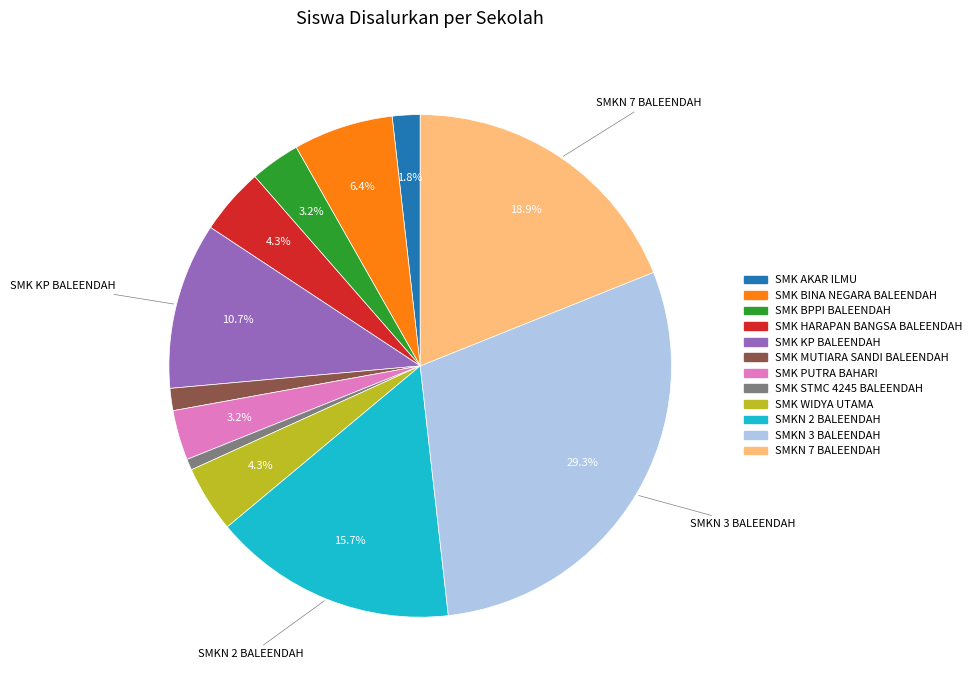

Which category has the smallest portion of the pie?

SMK STMC 4245 BALEENDAH